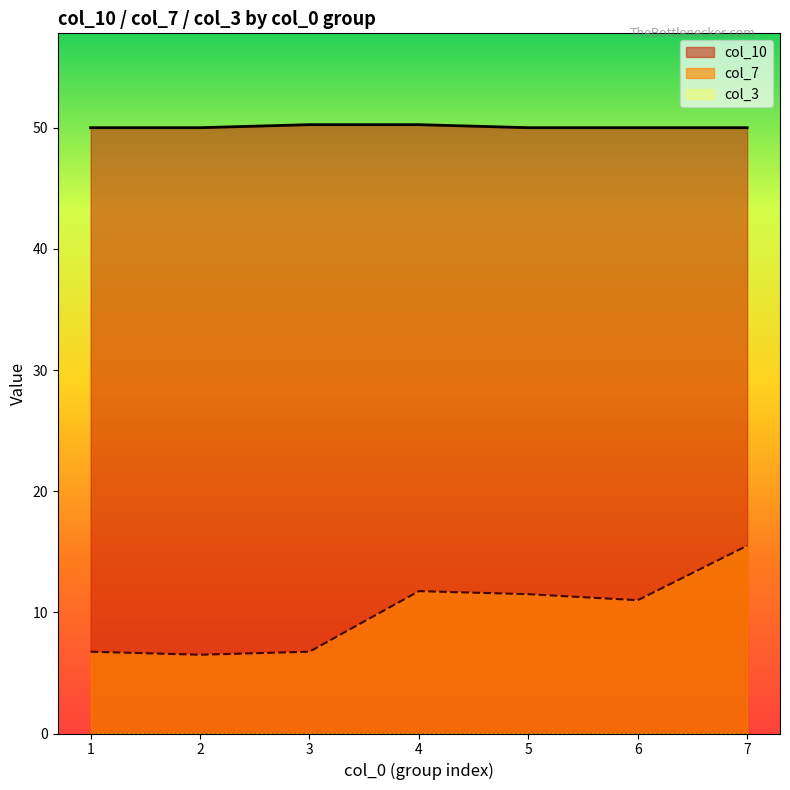

List the series in order of their peak value, lowest first.

col_3, col_7, col_10